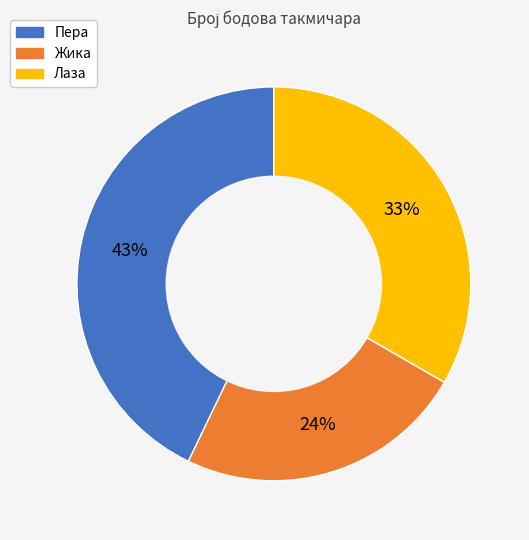

To the nearest percent, what is the difference between the largest and smallest slice percentages?

19%